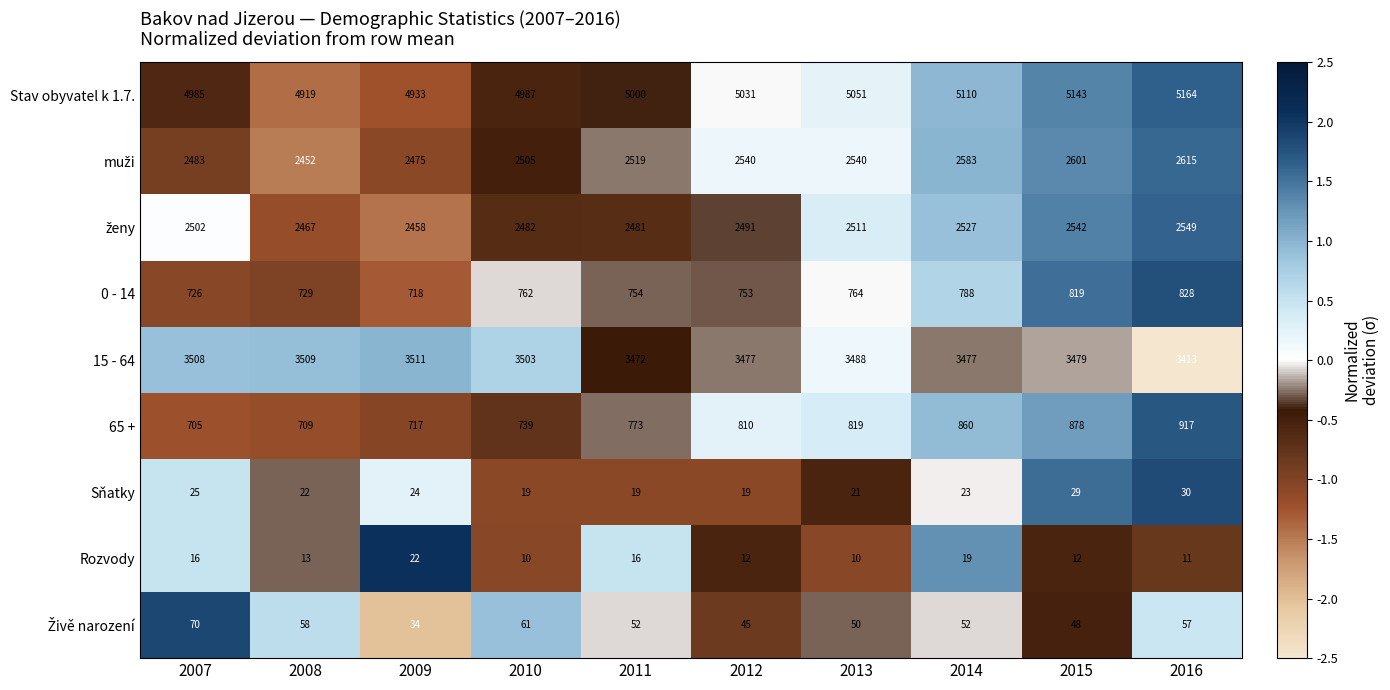

Read the 0 - 14 value at 2013, to the nearest 5.

765